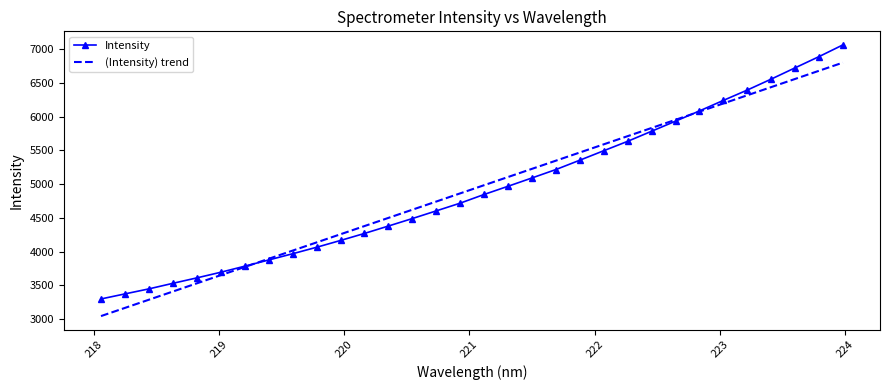

What is the maximum value for Intensity?

7062.8